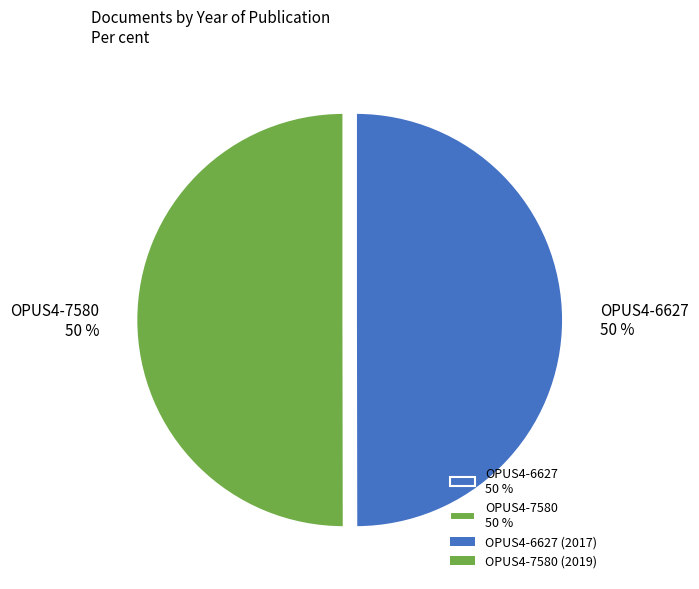

To the nearest percent, what is the average slice percentage?

50%